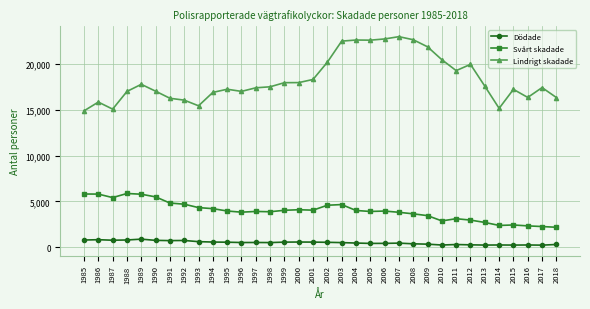

At which category does Lindrigt skadade reach its first local valley?

1987